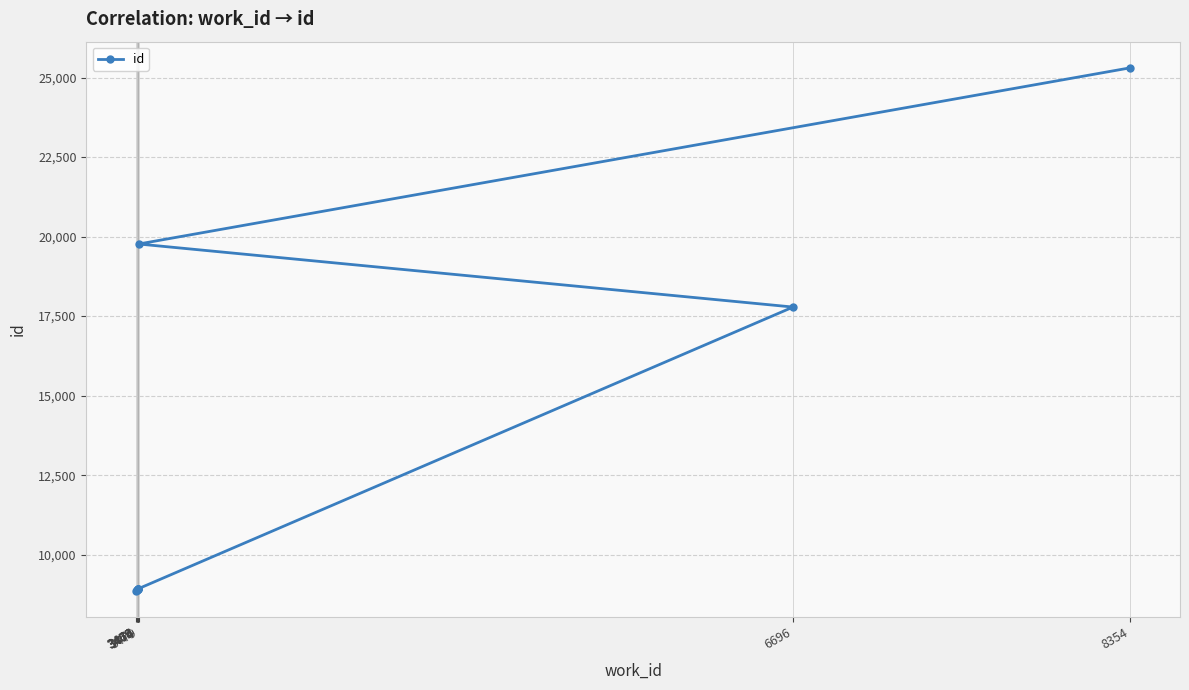

List the labels in order of value, smallest first.

3466, 3469, 3469, 3474, 3474, 3474, 3474, 6696, 3479, 8354